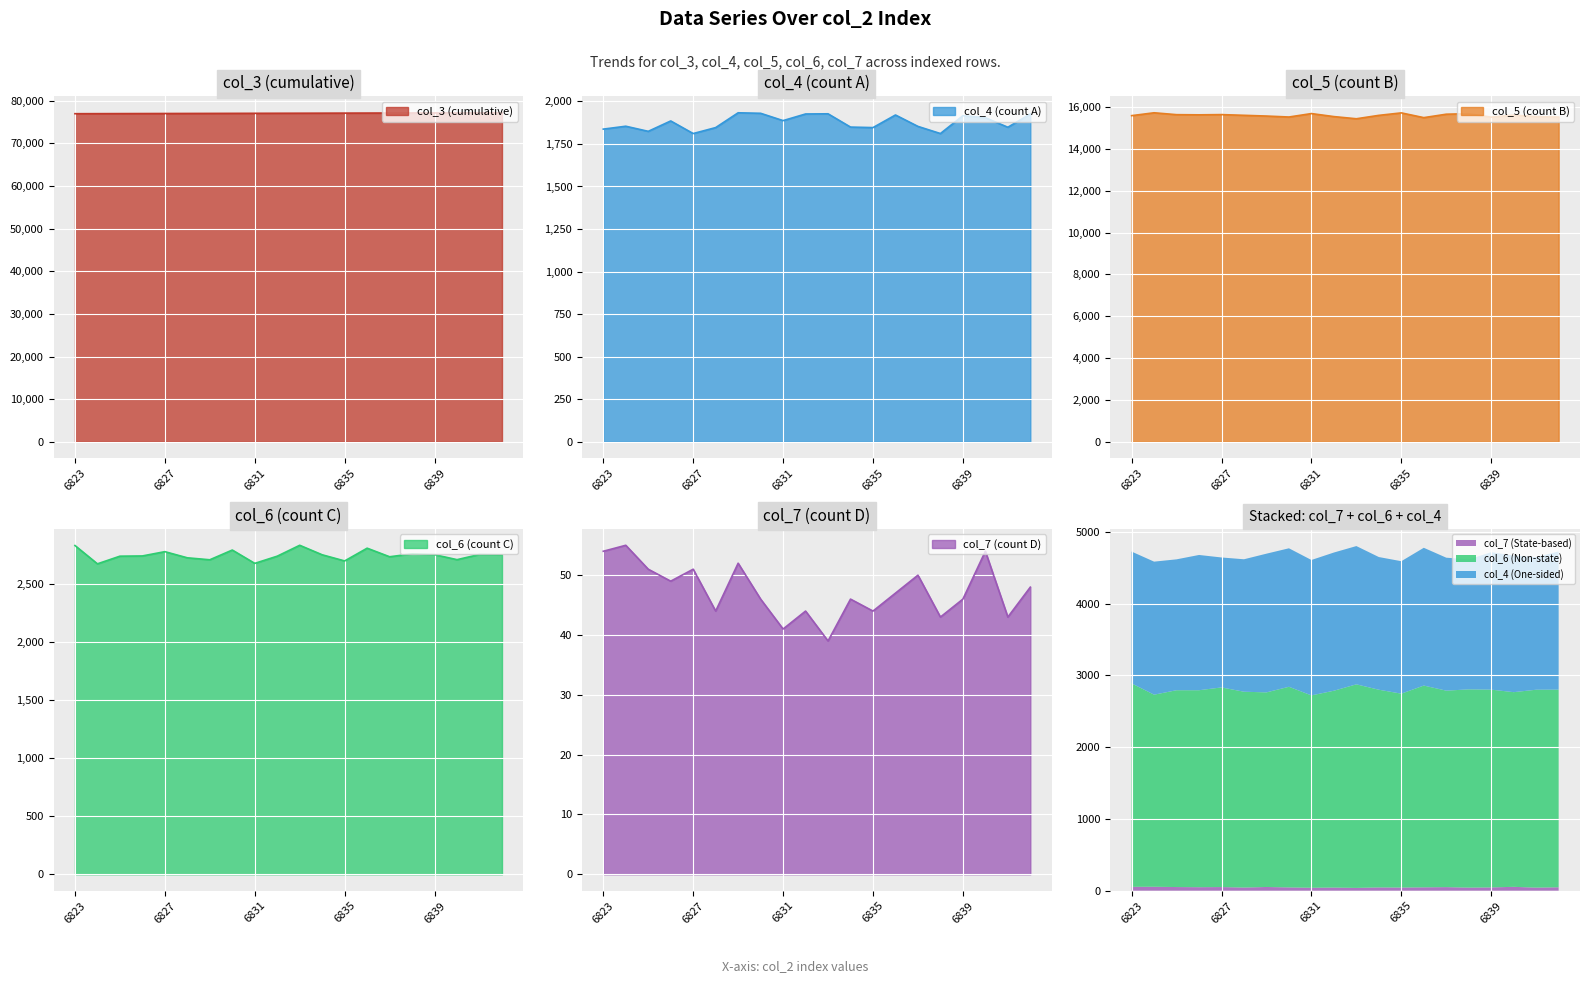

True or false: col_6 has a value of 2782 at 6827.

True